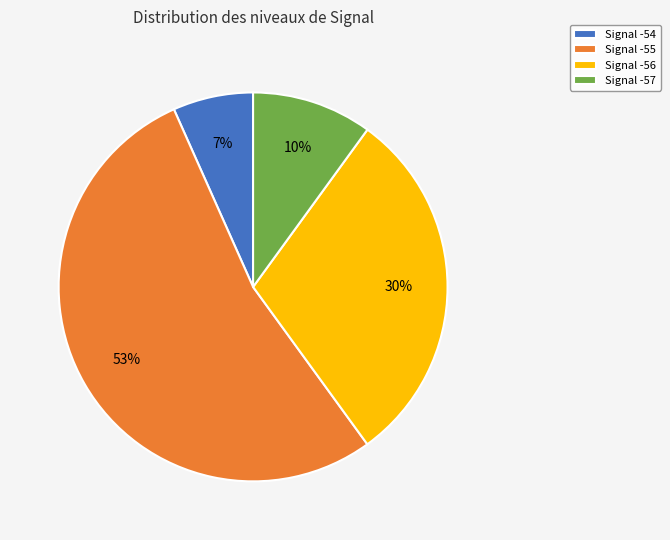

Which slice is the smallest?

Signal -54